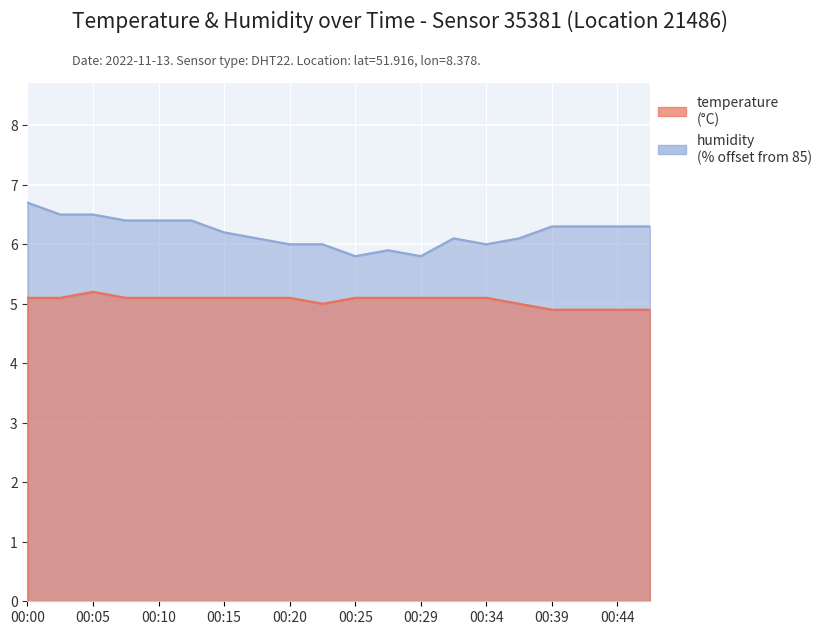

What is the total value across all series at 00:32?

11.2